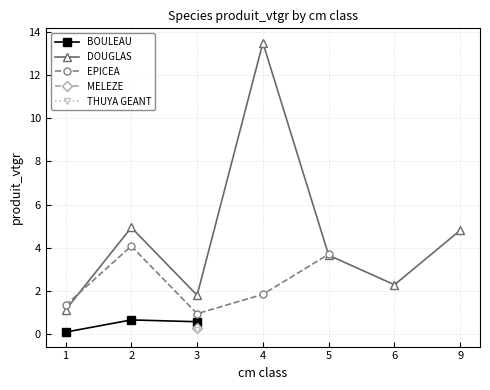

True or false: DOUGLAS and THUYA GEANT cross at least once.

False